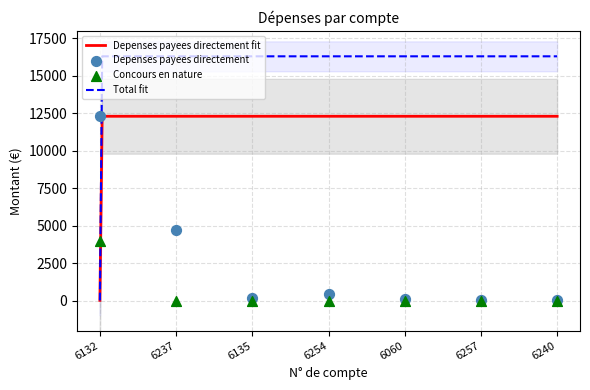

What is the total value across all series at 6060?

114.1